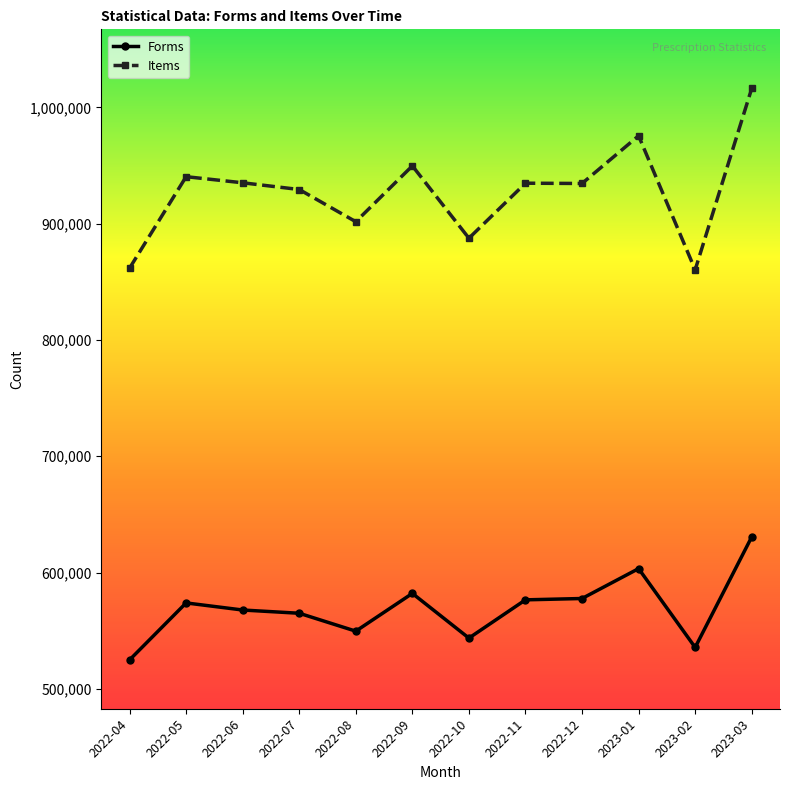

List the series in order of their peak value, lowest first.

Forms, Items